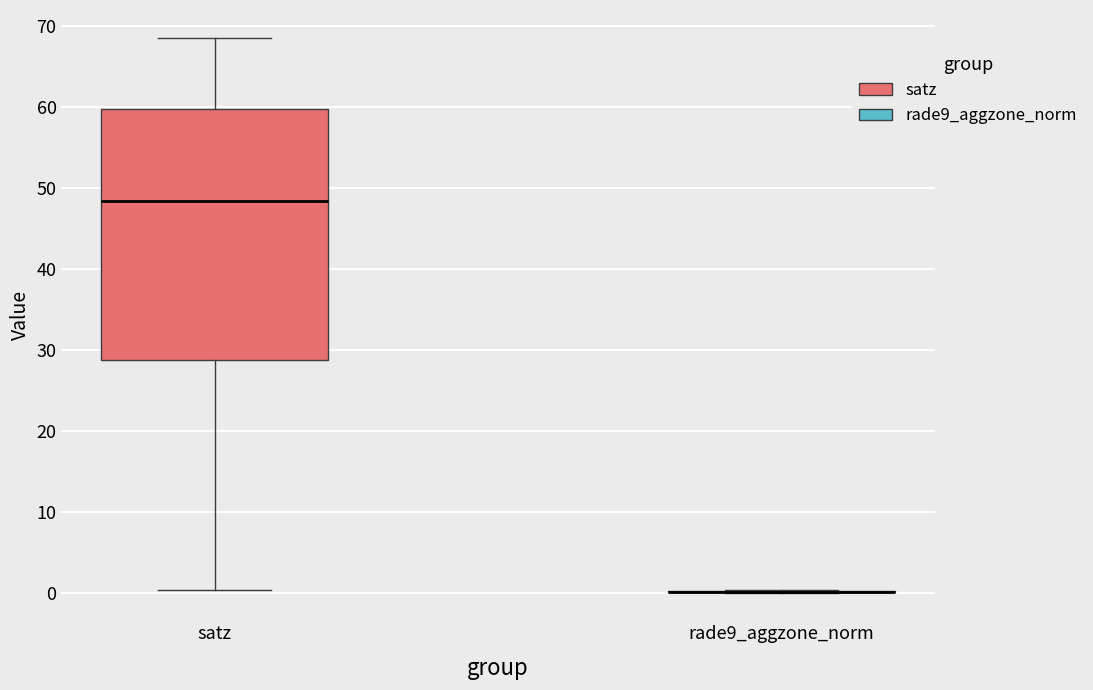

Which box is the tallest, from its lower edge to its upper edge?

satz